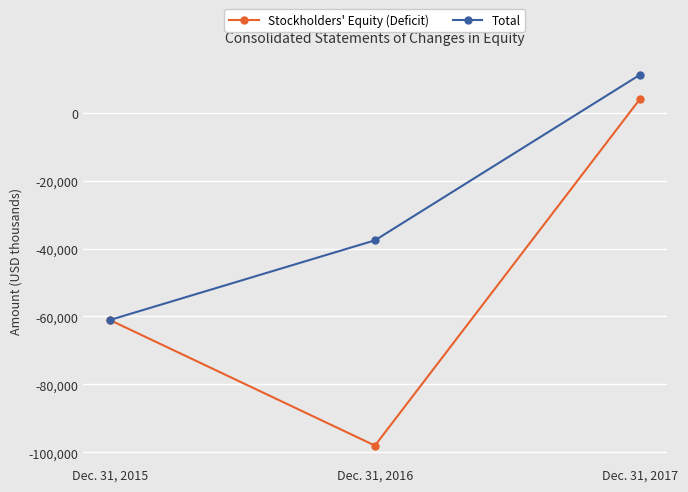

How many data points in Total are less than -37576?

1